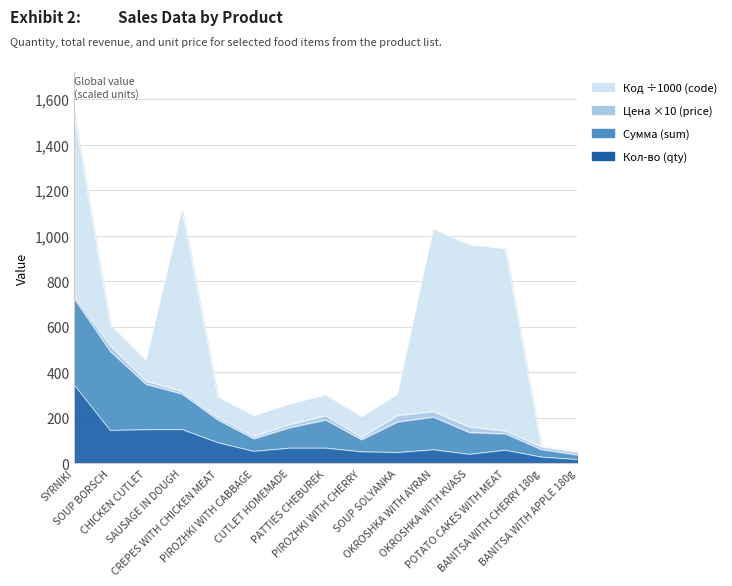

What is the sum of all Сумма values?

3610.8